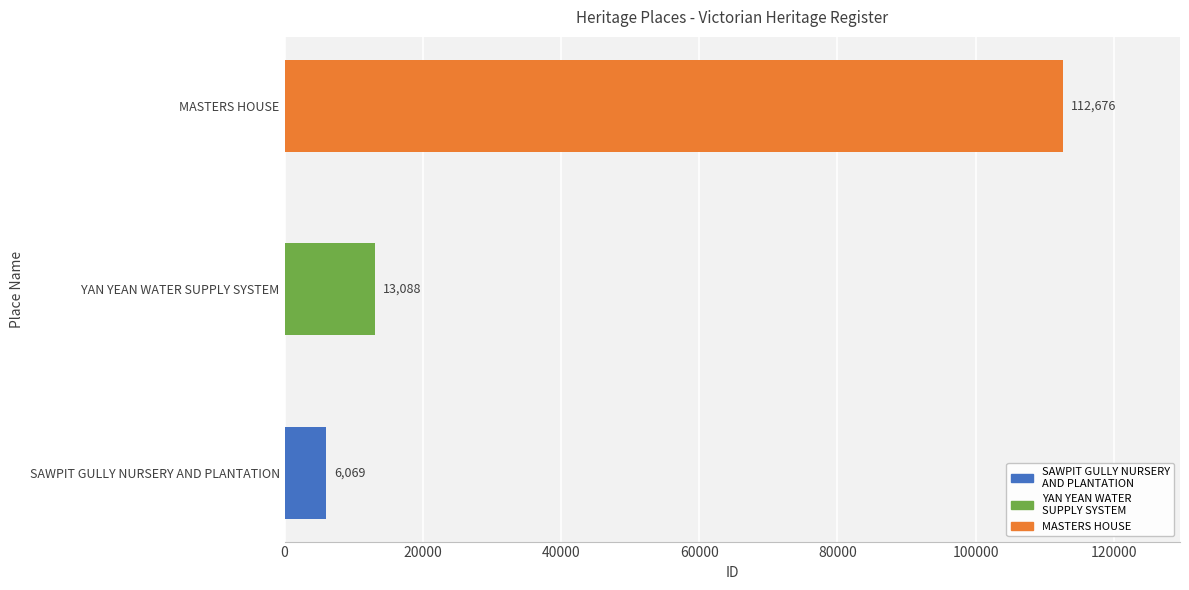

Is it true that the value at MASTERS HOUSE is 112676?

True